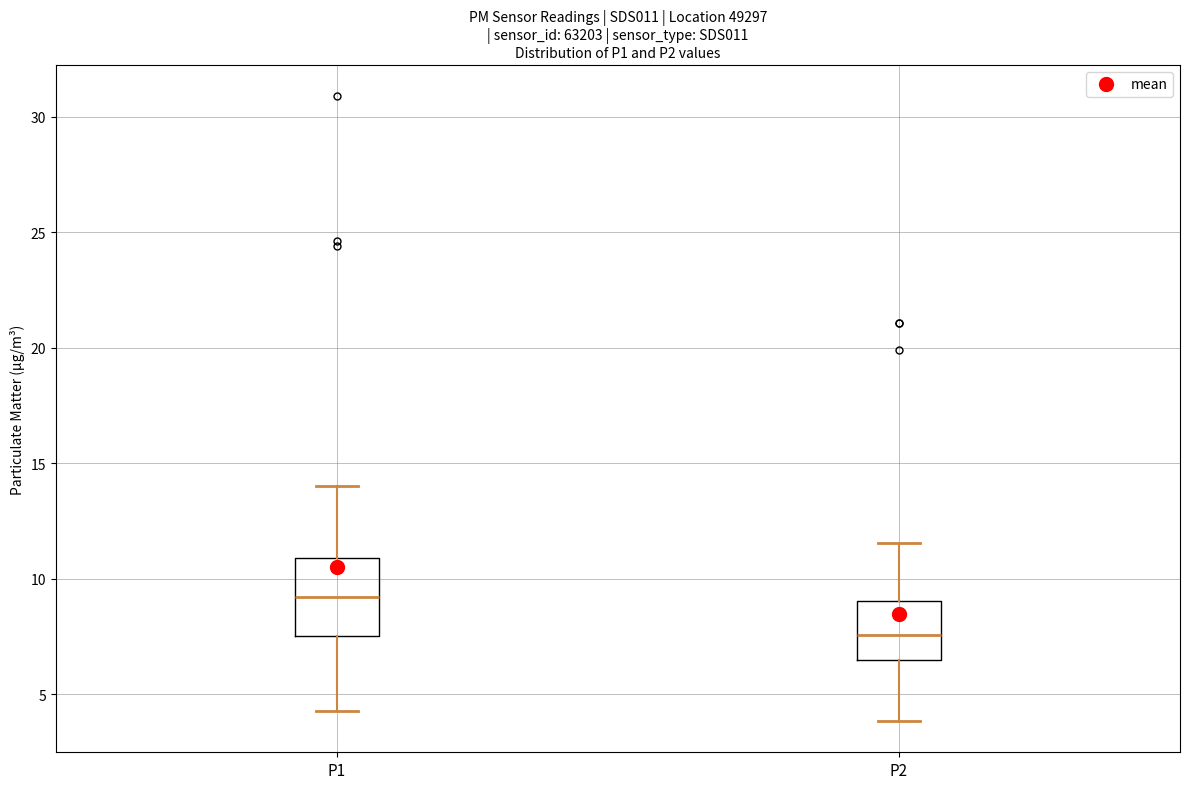

Where is the upper edge of the box for P2 on the y-axis? The values are not printed on the chart, so give them approximately, as read against the axis.

9.0